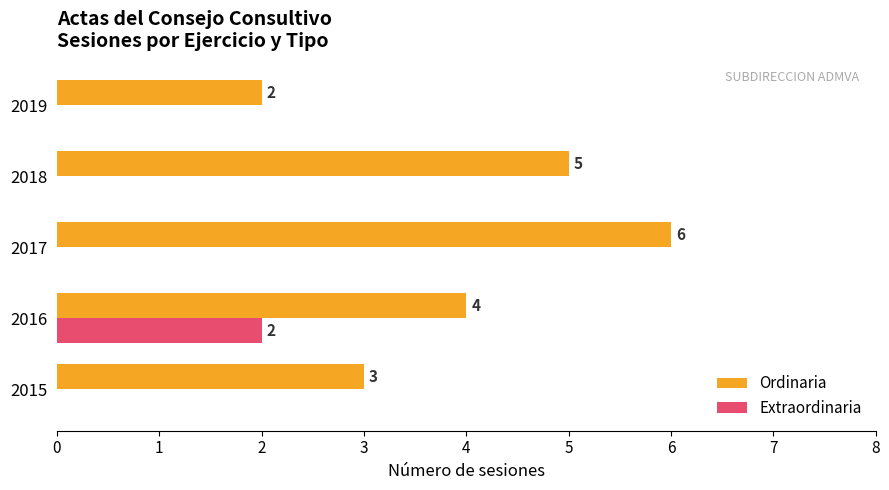

How many distinct data groups are displayed?

2